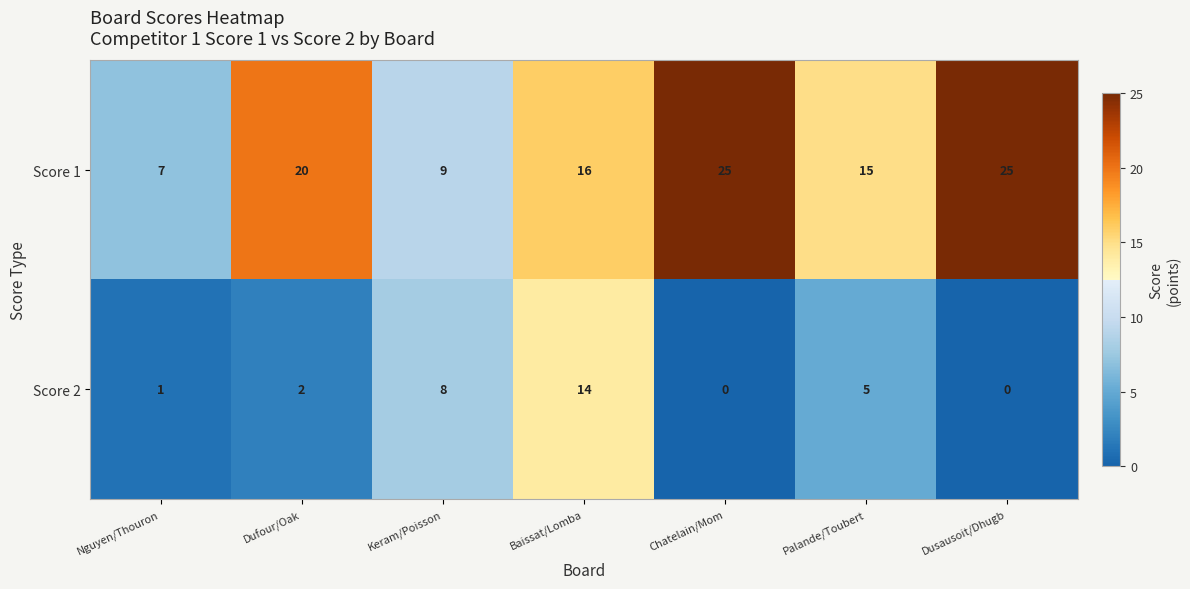

What is the greatest value displayed?

25